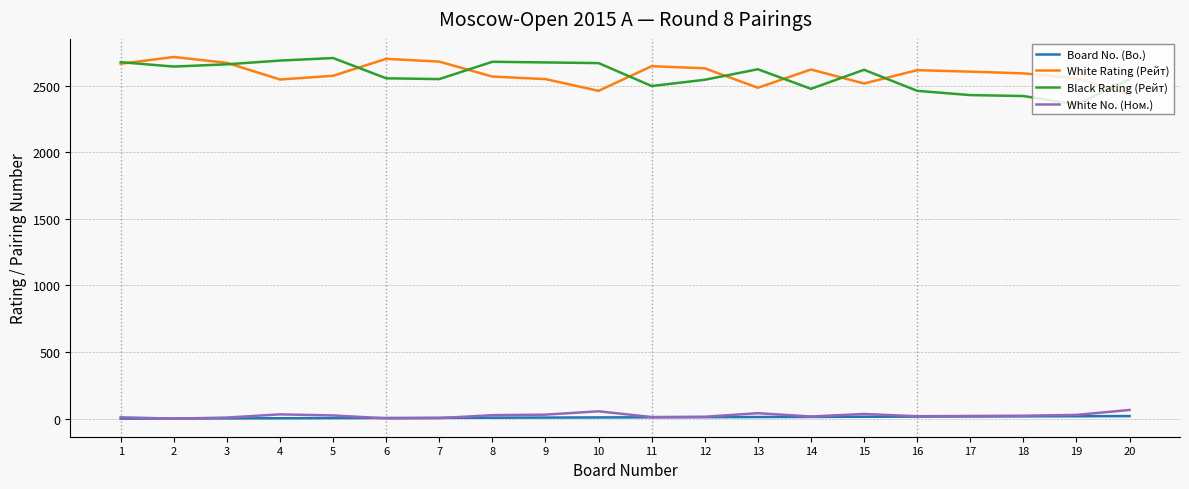

True or false: White No. (Ном.) and Black Rating (Рейт) cross at least once.

False